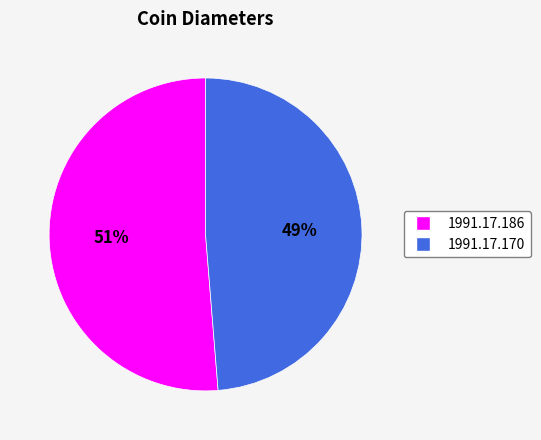

To the nearest percent, what is the average slice percentage?

50%